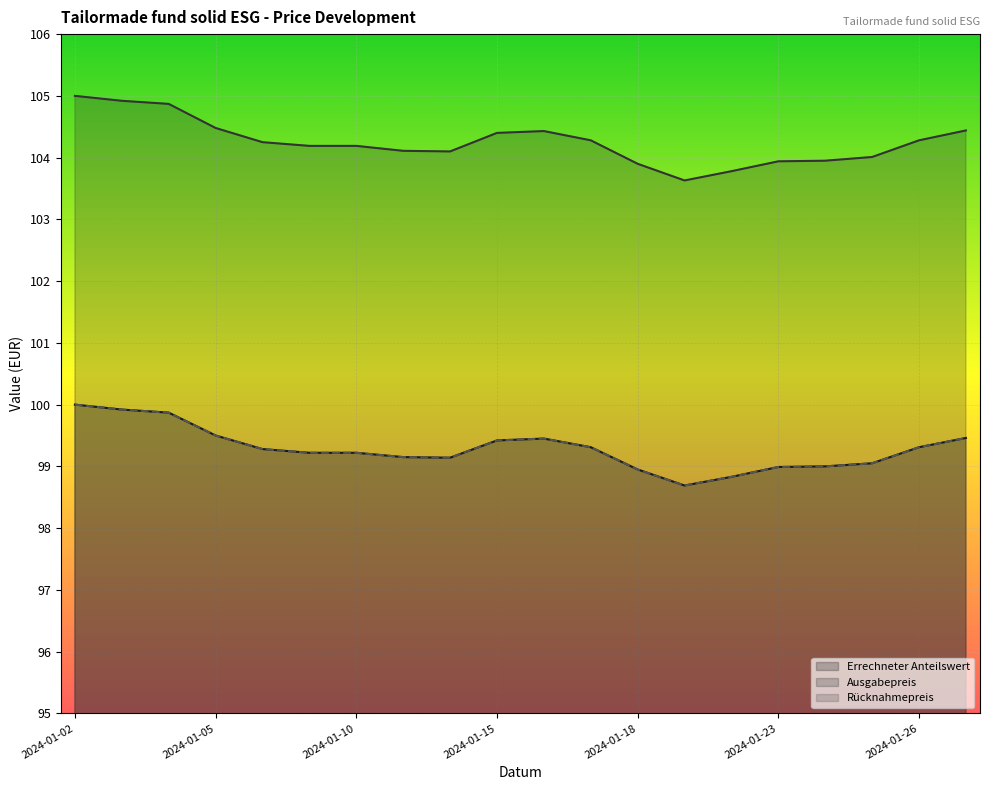

The value of Rücknahmepreis at 2024-01-18 is 99.0. True or false?

True